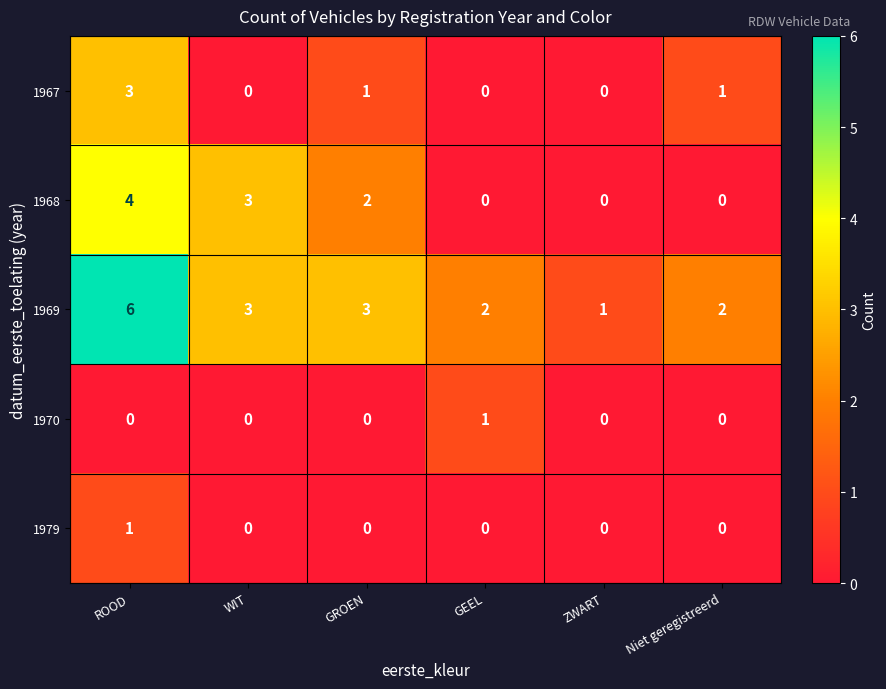

Reading left to right, list all the values displayed in this chart.

1967: 3	0	1	0	0	1
1968: 4	3	2	0	0	0
1969: 6	3	3	2	1	2
1970: 0	0	0	1	0	0
1979: 1	0	0	0	0	0